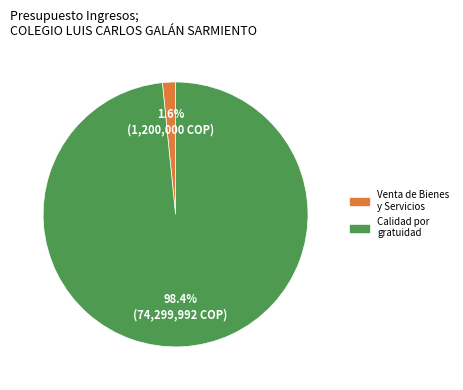

Which slice represents more than half of the pie?

Calidad por gratuidad